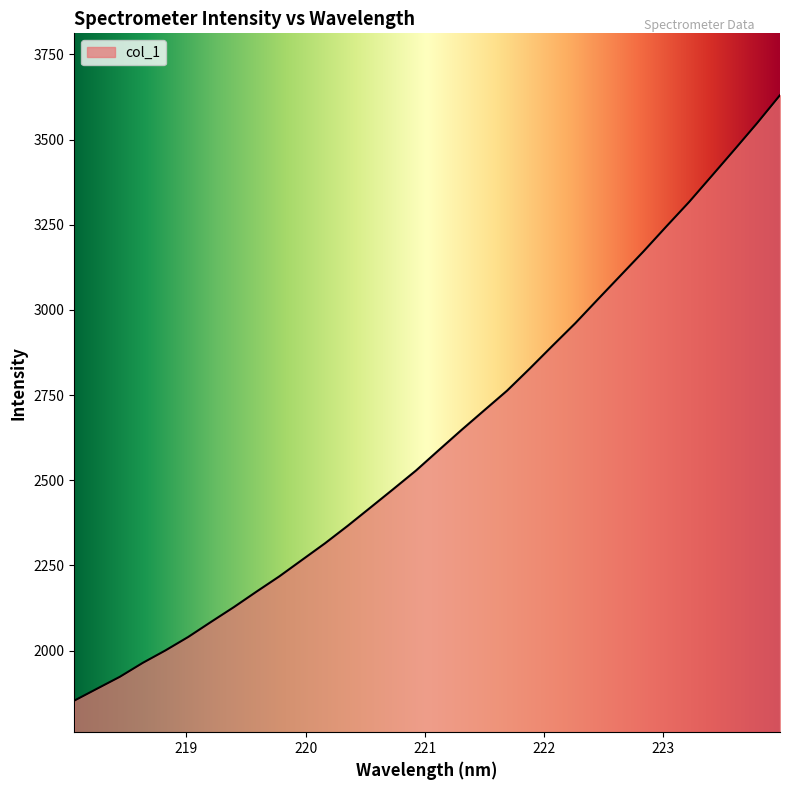

What is the maximum value shown in the chart?

3630.6